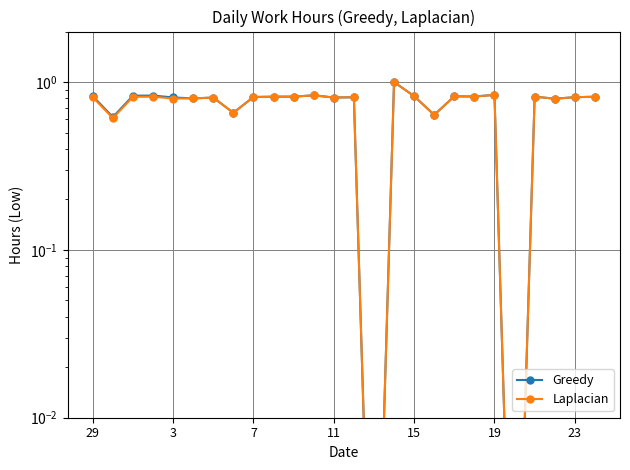

Which series has the widest spread of values?

Greedy